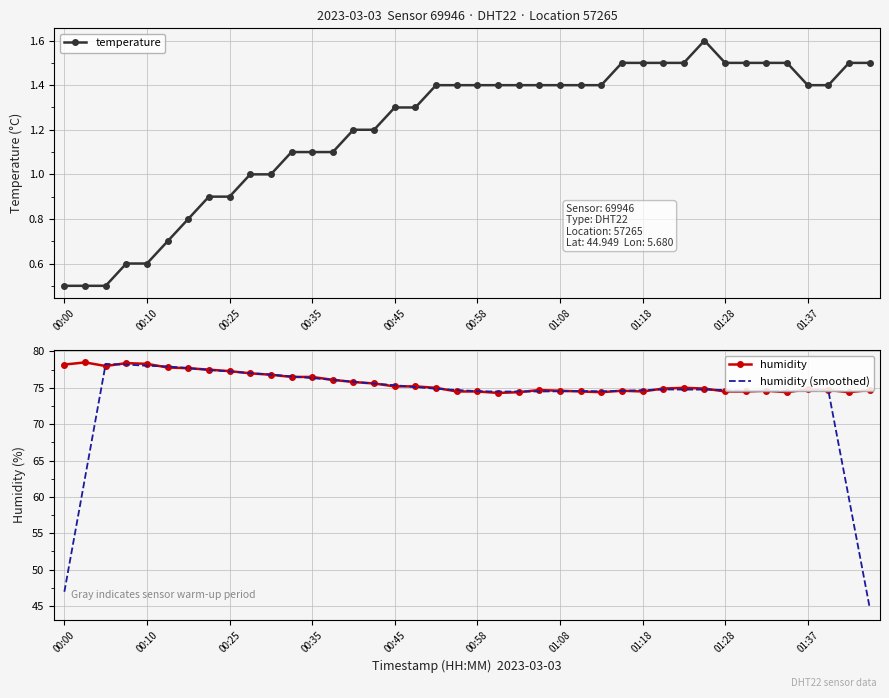

The humidity (smoothed) series shows 115.2 at 01:37. True or false?

False